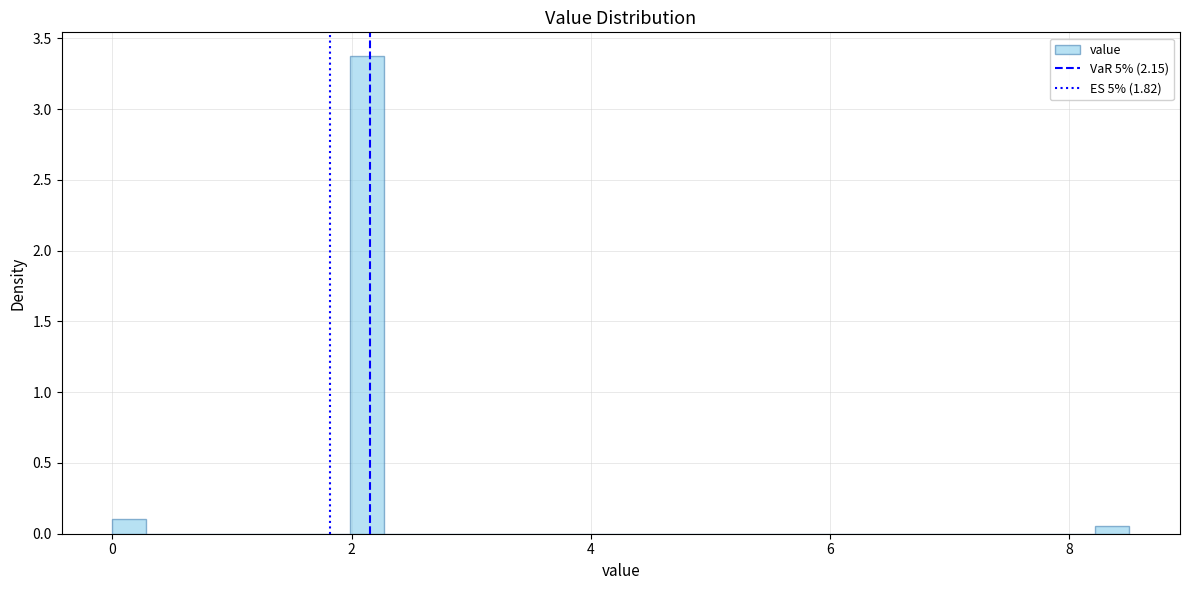

Read against the x-axis, roughly where is the centre of the tallest bar?

2.2